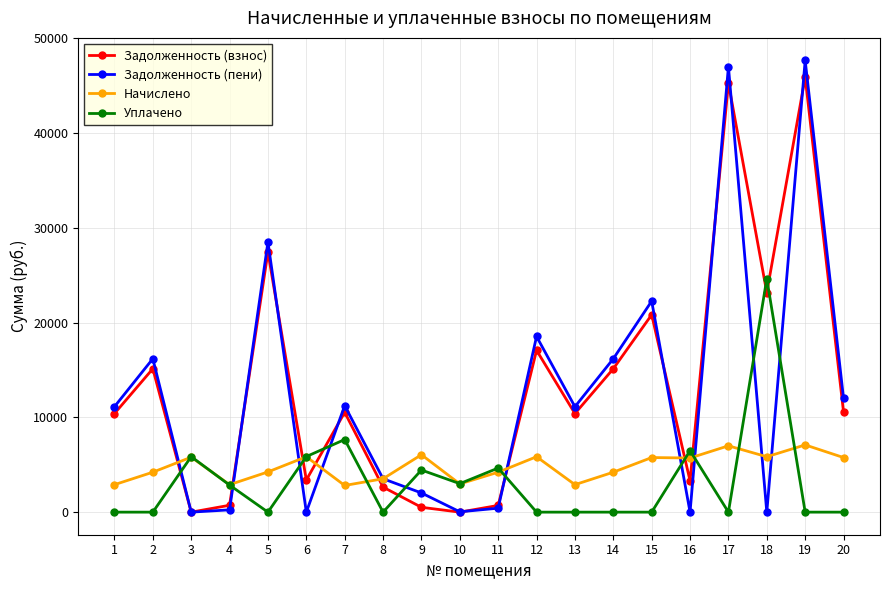

What is the sum of the Задолженность (взнос) values at 5 and 3?

27442.8